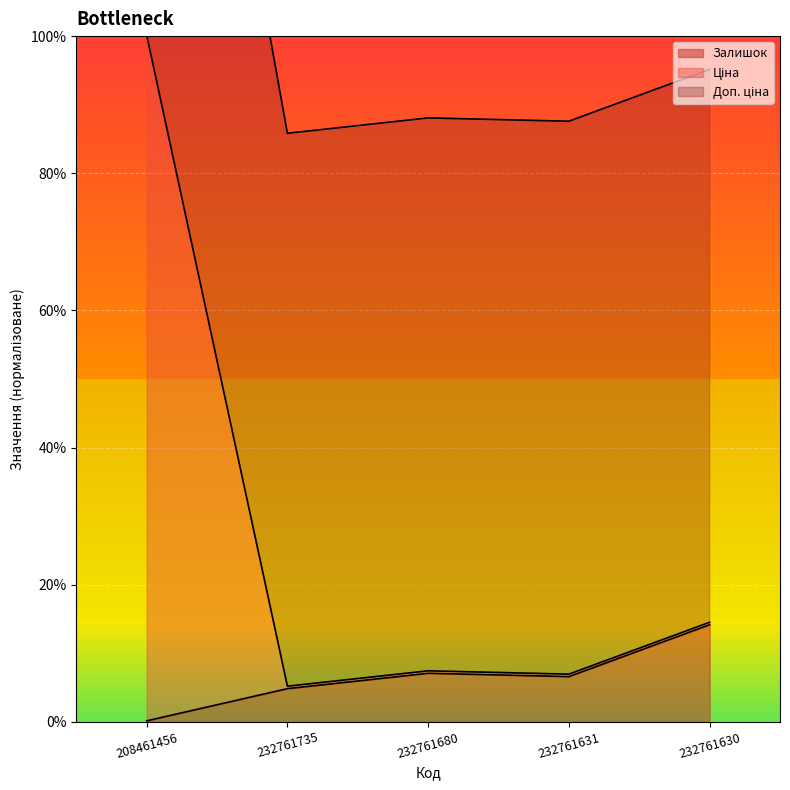

What are all the series names shown in the legend?

Залишок, Ціна, Доп. ціна